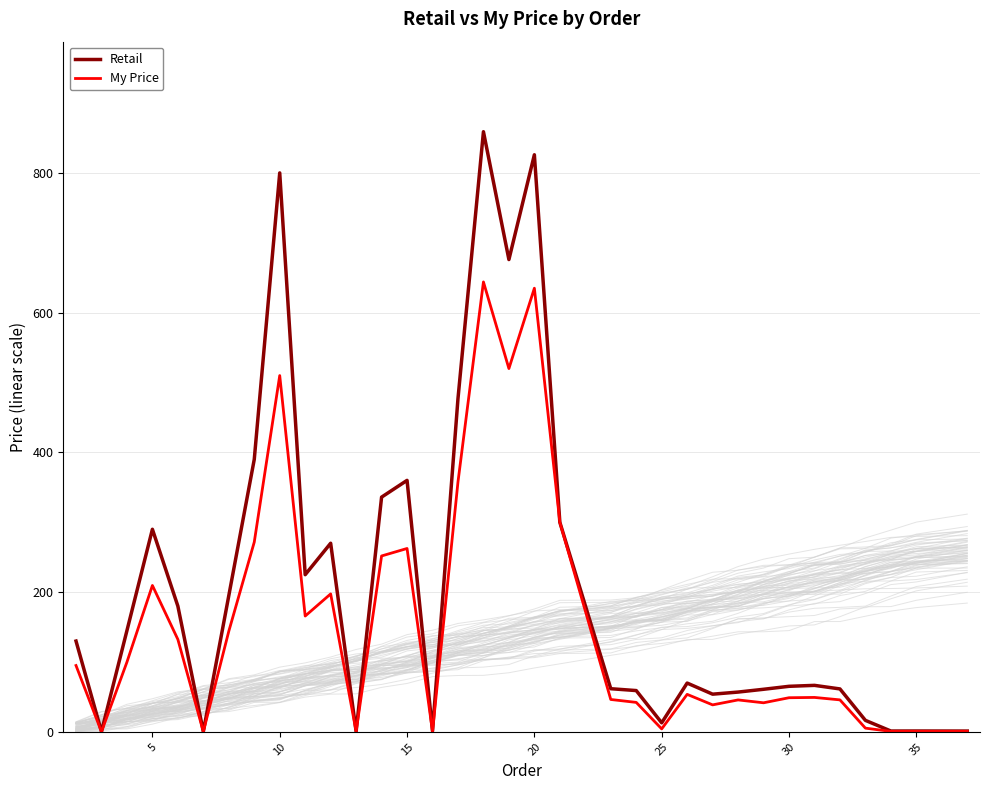

Where is the first local maximum for My Price?

5